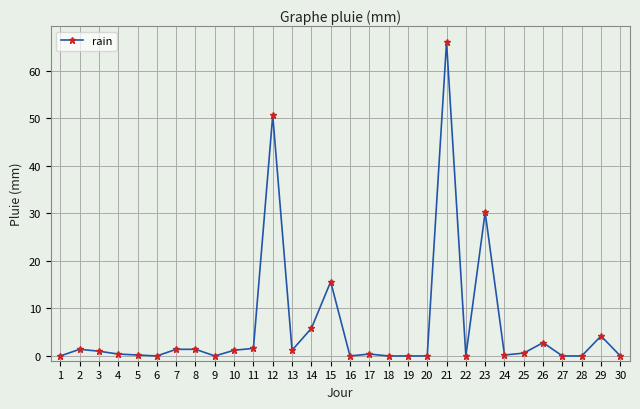

Between 17 and 12, which is larger?

12